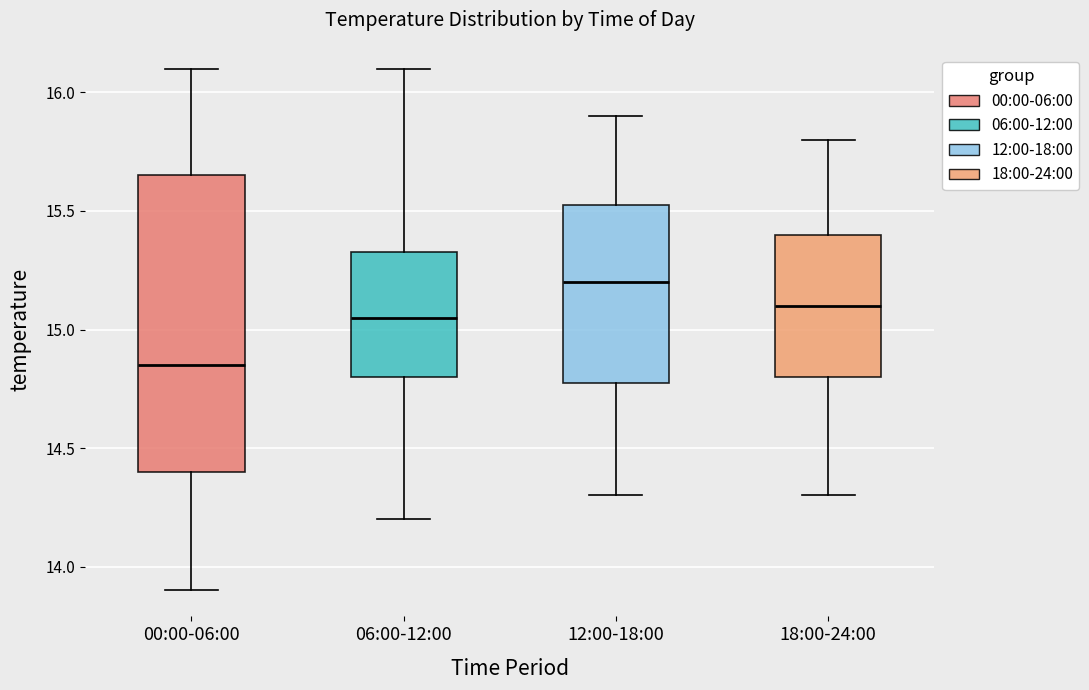

Where does the upper whisker of the box for 00:00-06:00 end on the y-axis? The values are not printed on the chart, so give them approximately, as read against the axis.

16.10